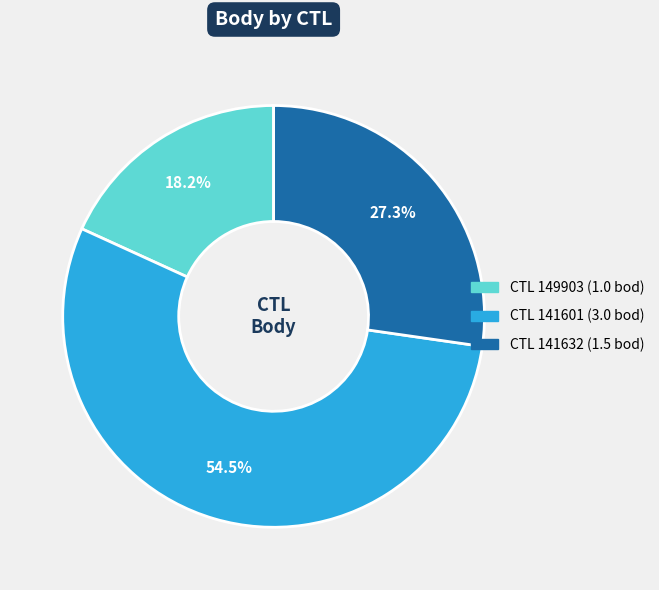

Is there any slice that represents more than half of the pie?

Yes